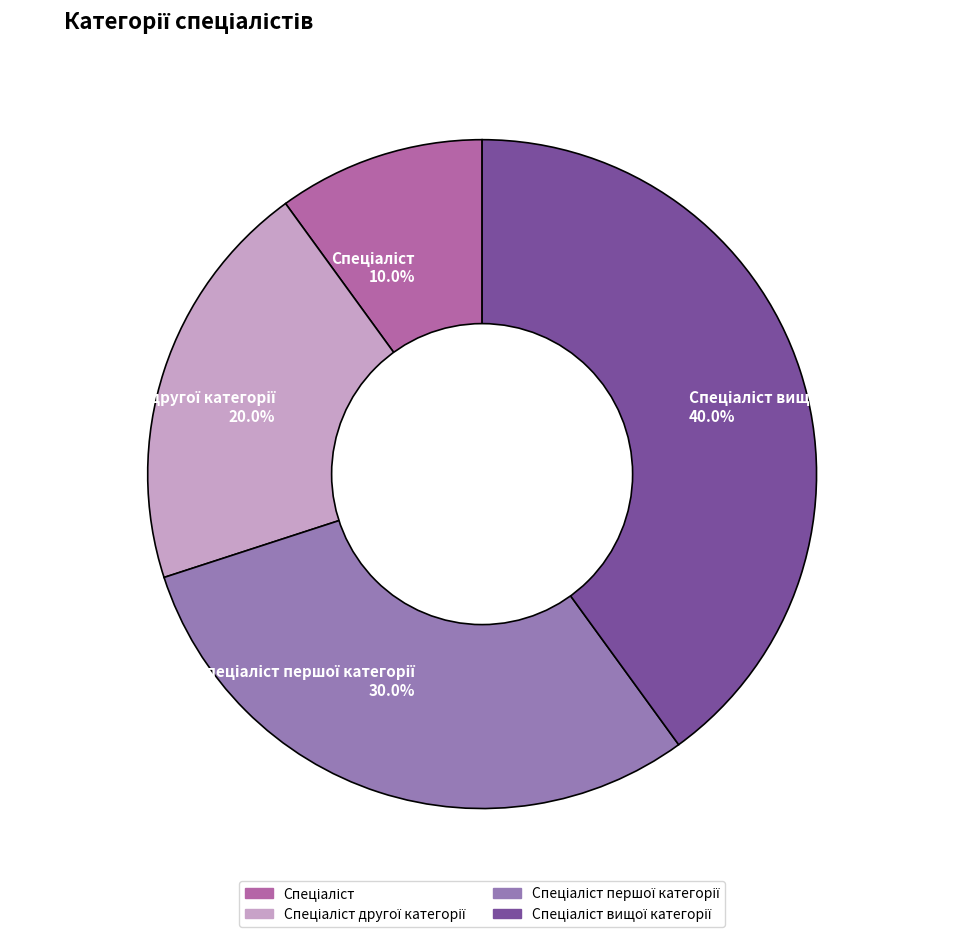

Is there a majority slice in this chart?

No